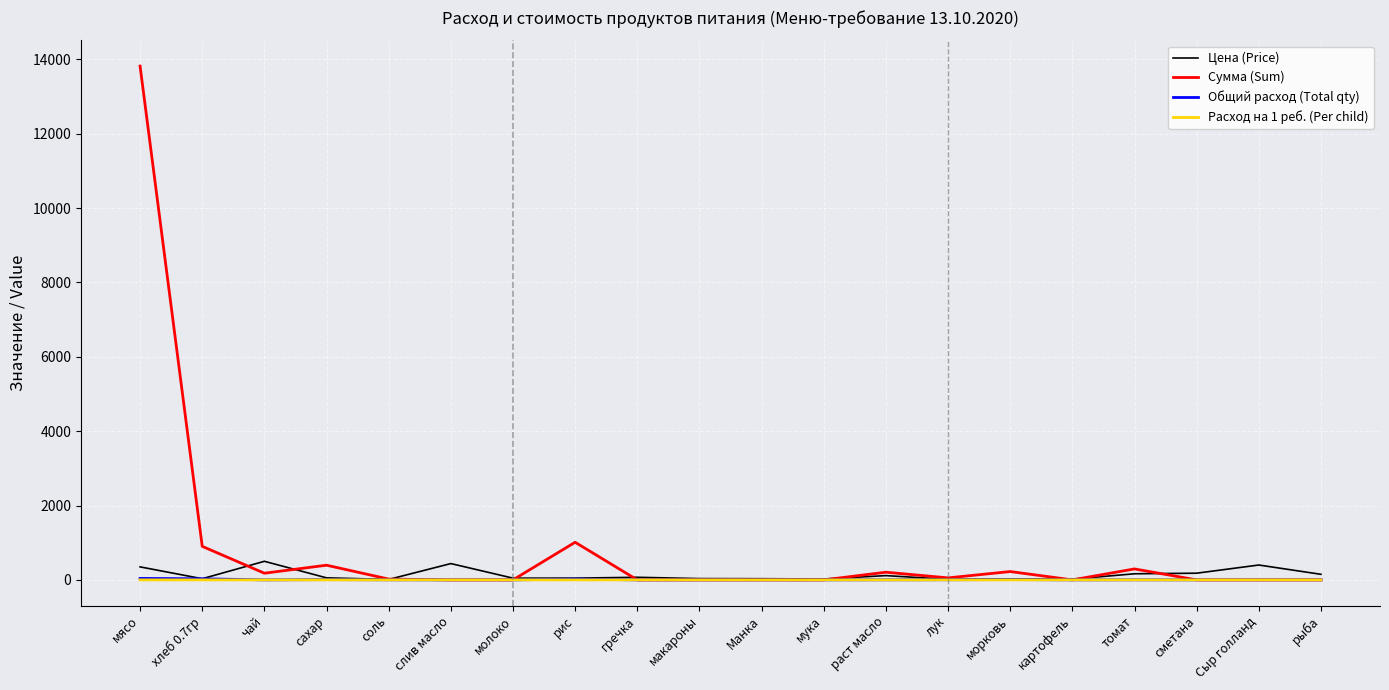

Which series has the widest spread of values?

Сумма (Sum)